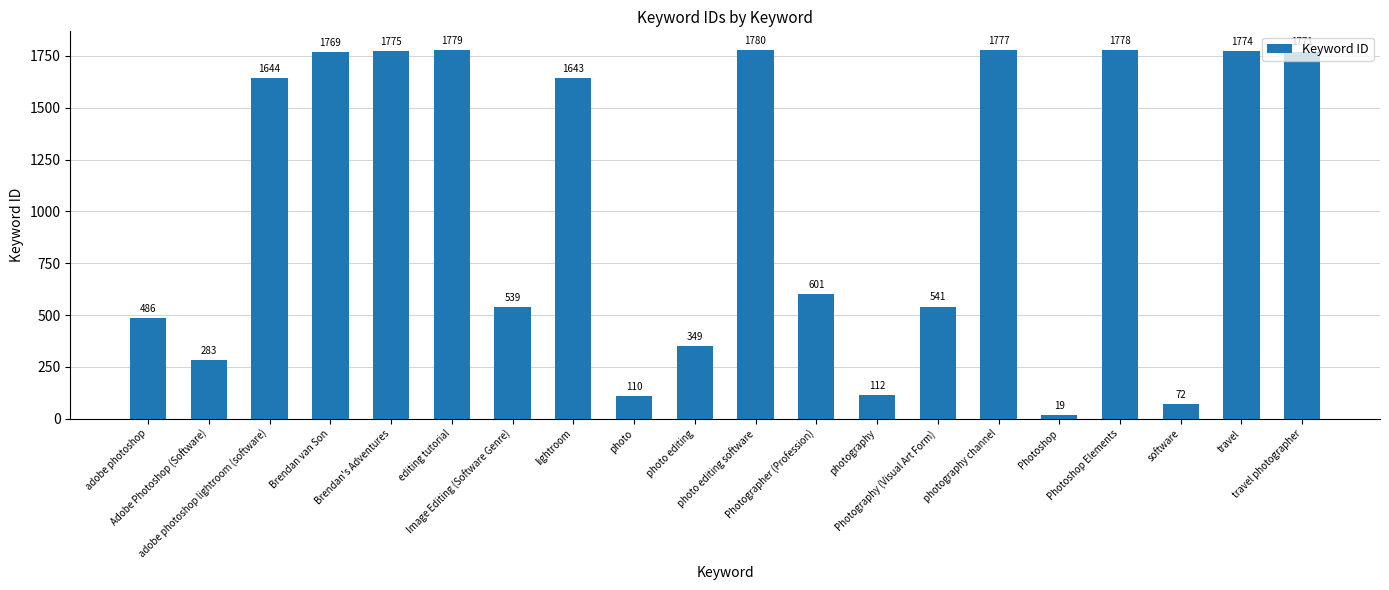

List the labels in order of value, largest first.

photo editing software, editing tutorial, Photoshop Elements, photography channel, Brendan's Adventures, travel, travel photographer, Brendan van Son, adobe photoshop lightroom (software), lightroom, Photographer (Profession), Photography (Visual Art Form), Image Editing (Software Genre), adobe photoshop, photo editing, Adobe Photoshop (Software), photography, photo, software, Photoshop